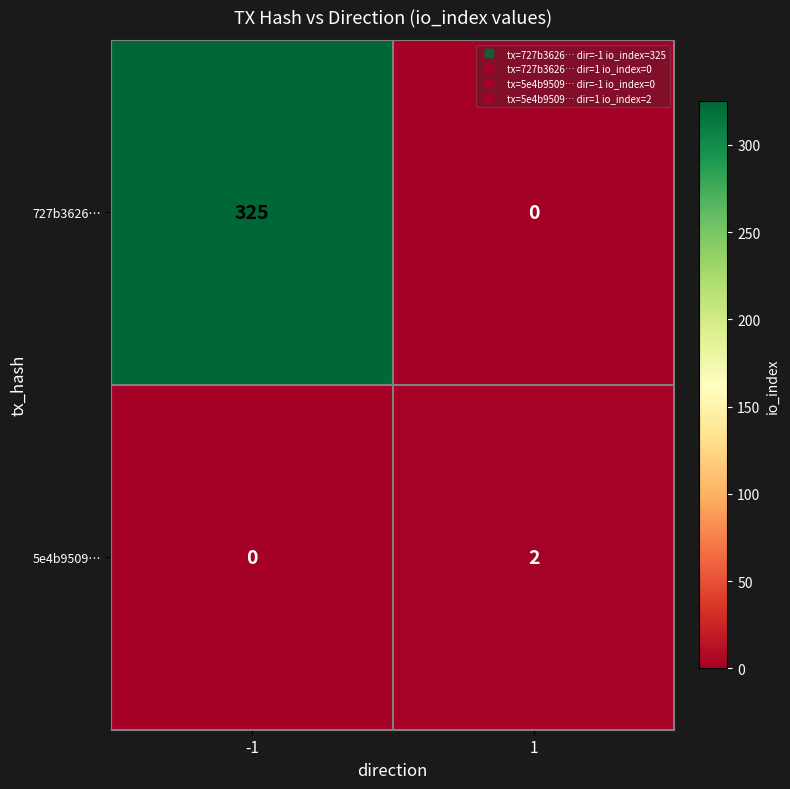

The 727b3626… series shows 227 at 1. True or false?

False